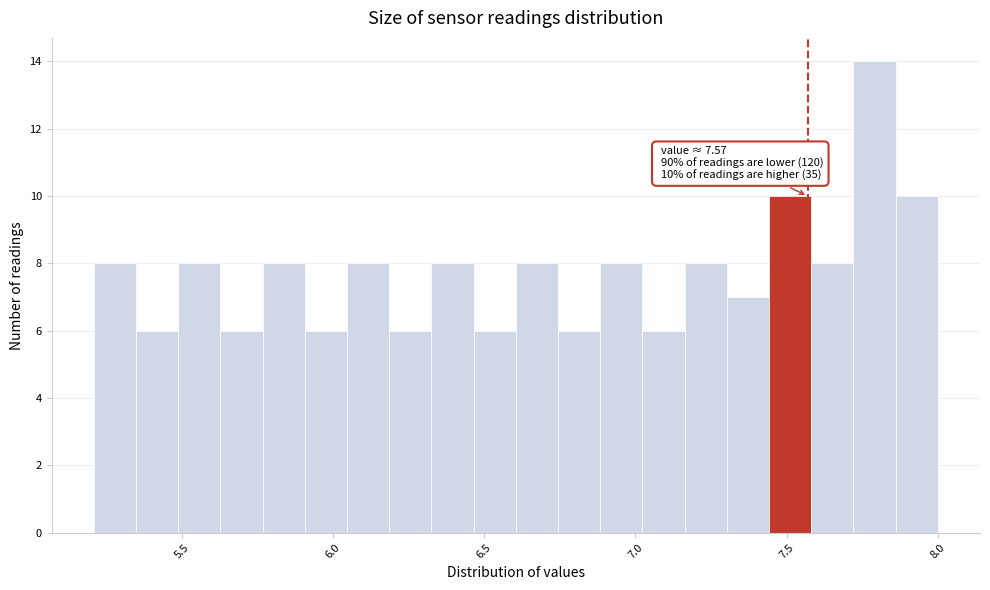

Around what value on the x-axis is the tallest bar? Give the approximate position of its centre, as read against the axis.

7.80